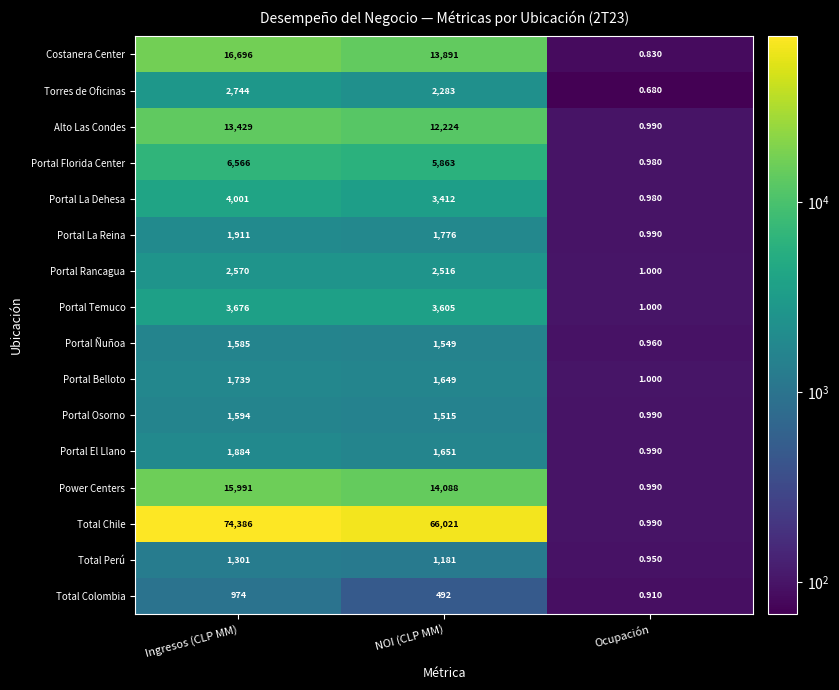

Where is Portal Rancagua nearest to the value 1285?

NOI (CLP MM)